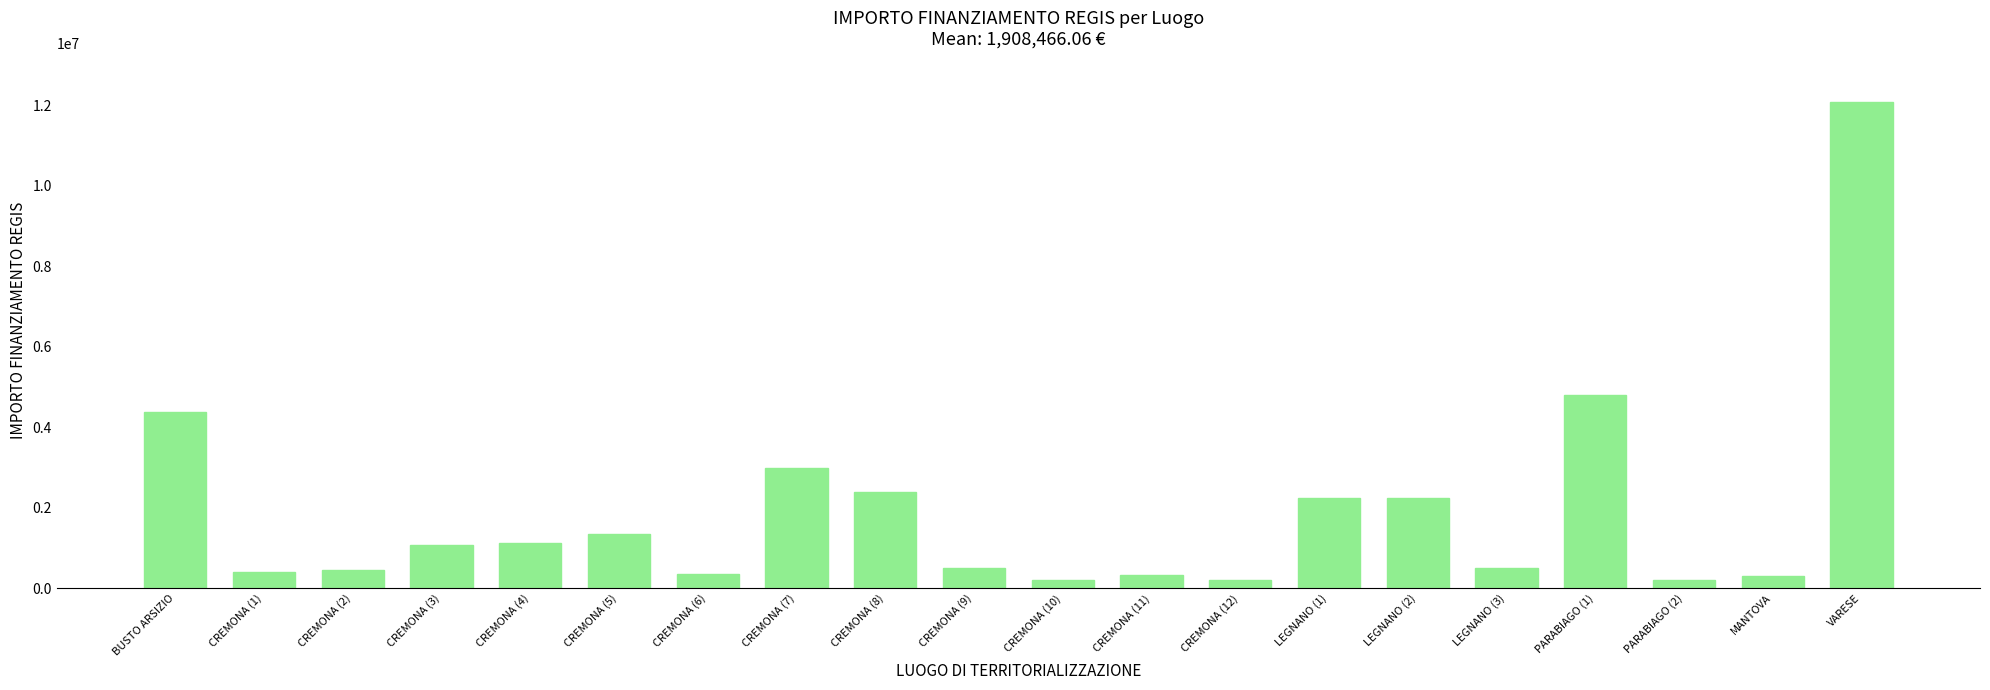

What is the label of the 15th bar from the left?

LEGNANO (2)